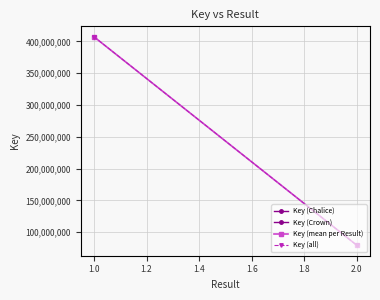

The value at 2.0 is 79500775. True or false?

True